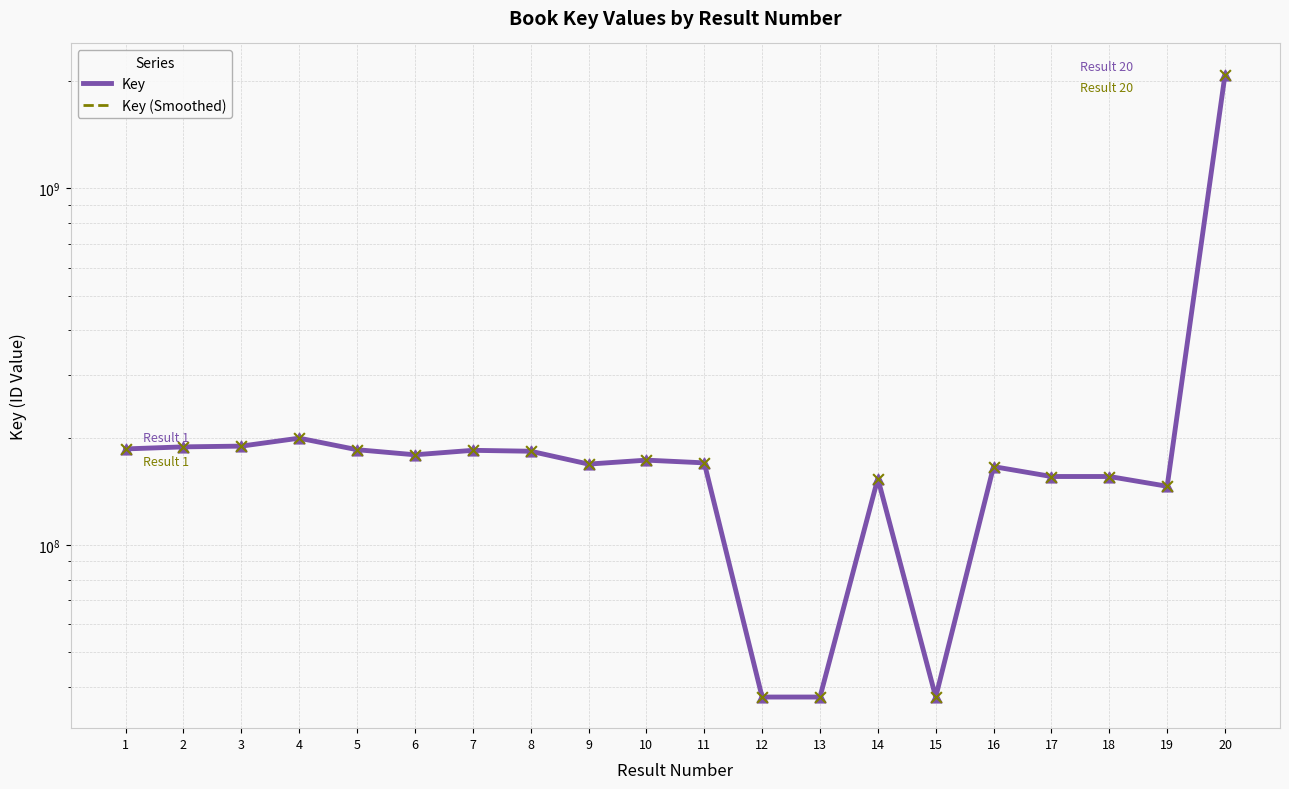

Which series reaches the minimum Y coordinate?

Key